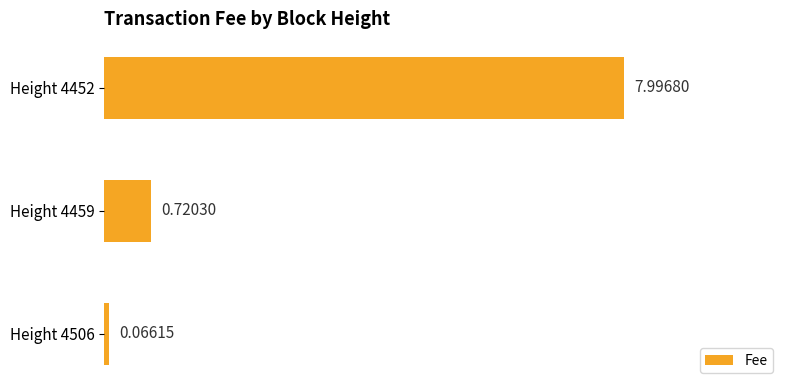

List the labels in order of value, smallest first.

Height 4506, Height 4459, Height 4452